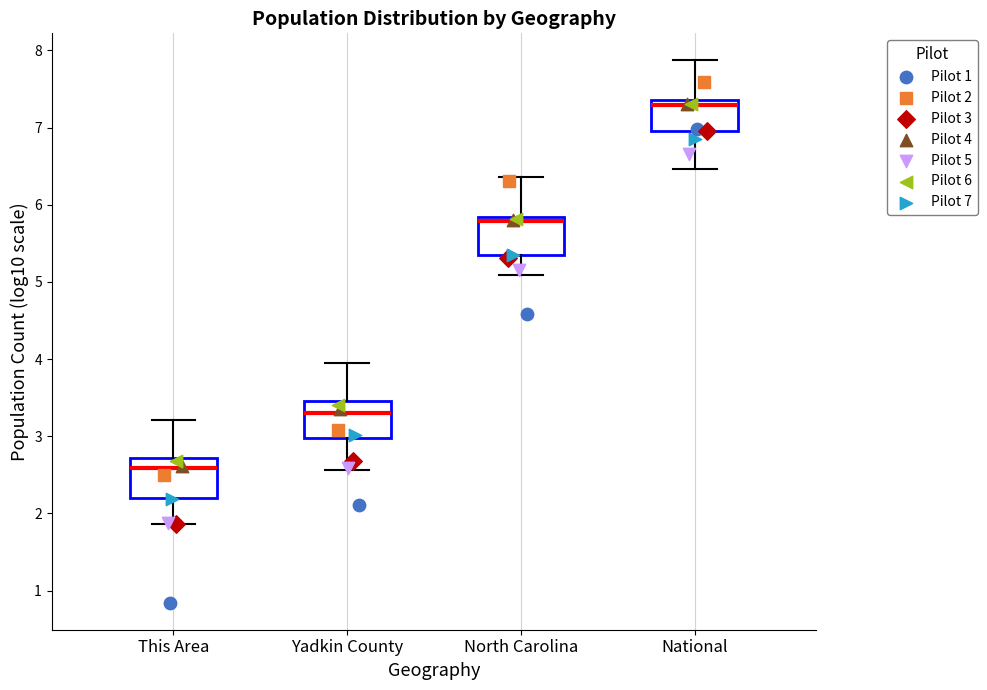

Reading left to right, transcribe this box plot: for each box, give where its median line is, the range the box spans, and where its two whiskers end, as read against the y-axis. The values are not printed on the chart, so give them approximately, as read against the axis.

This Area: median 2.6, box 2.2 to 2.7, whiskers 1.9 to 3.2
Yadkin County: median 3.3, box 3.0 to 3.5, whiskers 2.6 to 4.0
North Carolina: median 5.8 (just below the box's upper edge), box 5.4 to 5.8, whiskers 5.1 to 6.4
National: median 7.3, box 7.0 to 7.4, whiskers 6.5 to 7.9